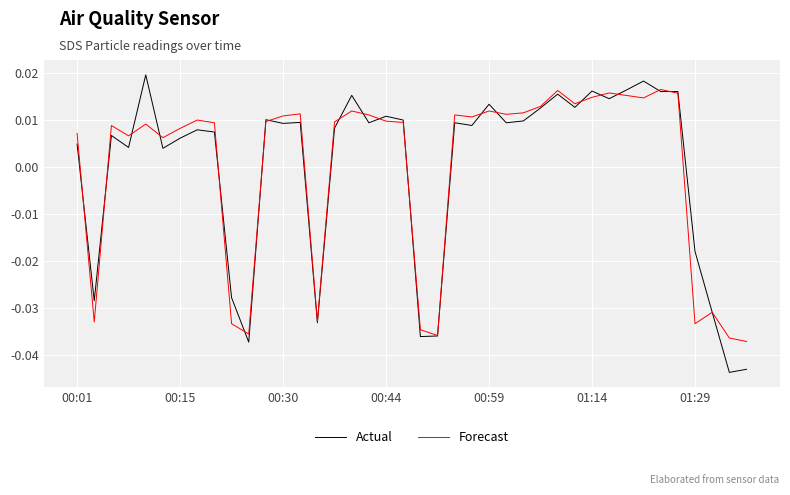

Which series has the widest spread of values?

Actual